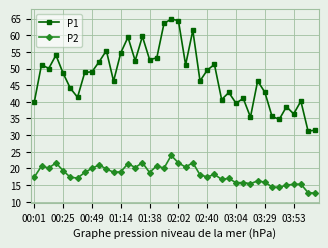

List the series in order of their overall mean, highest first.

P1, P2